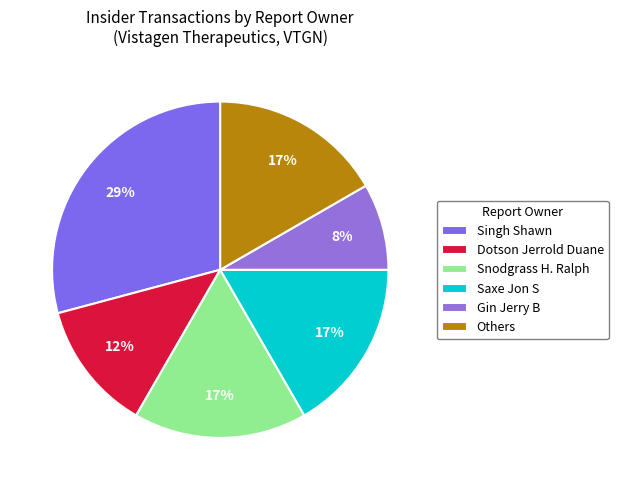

To the nearest percent, what is the difference between the largest and smallest slice percentages?

21%